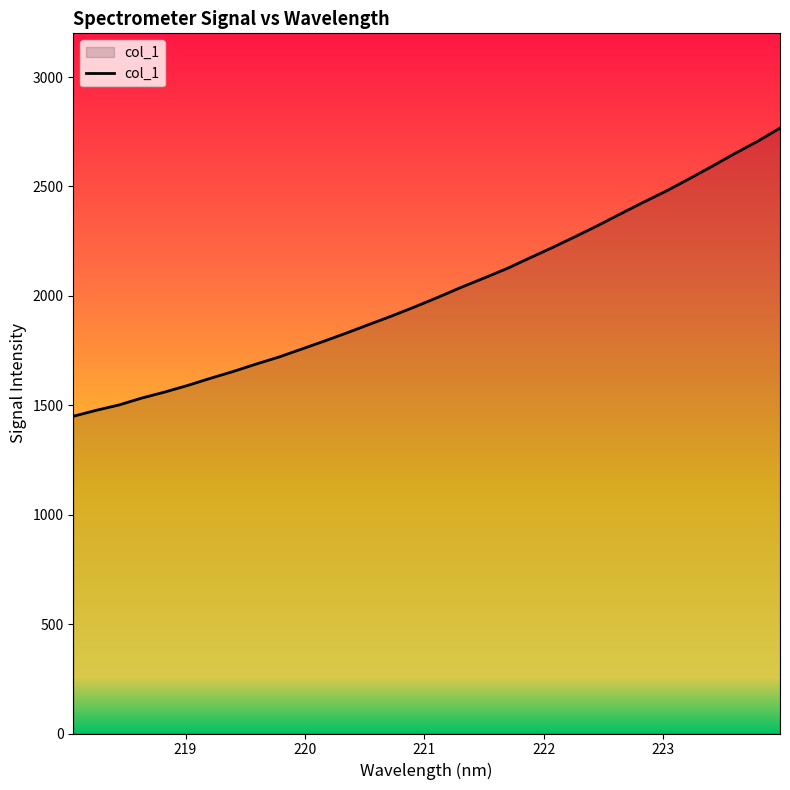

What is the maximum value shown in the chart?

2767.0